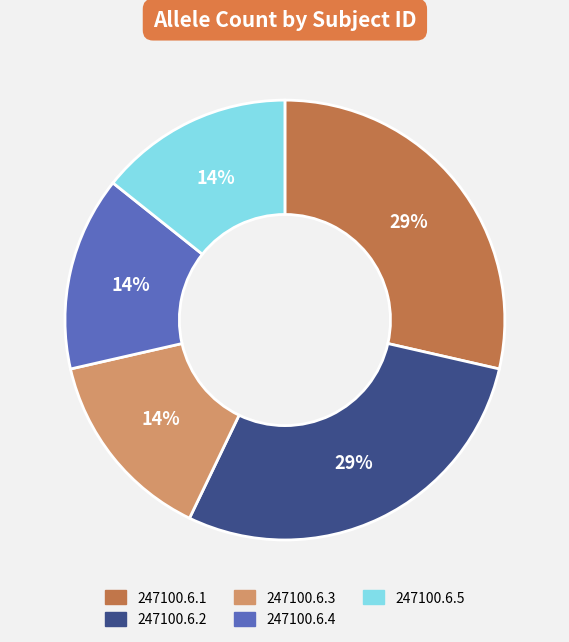

How many segments does this pie chart have?

5